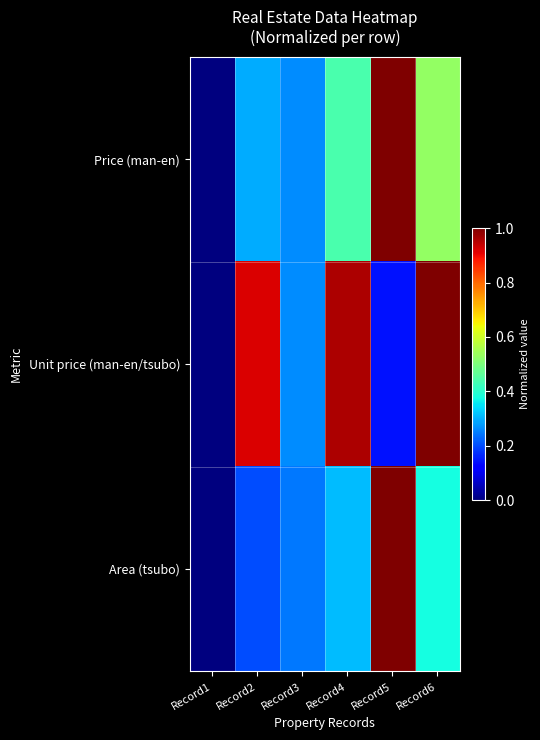

List the series in order of their overall mean, lowest first.

Area (tsubo), Price (man-en), Unit price (man-en/tsubo)